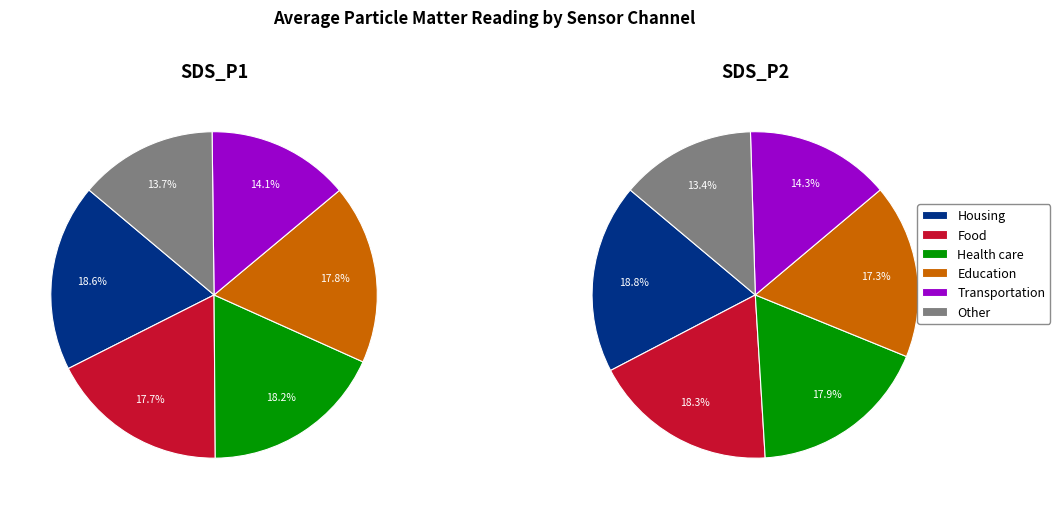

To the nearest percent, what percentage of the pie is 19?

2%